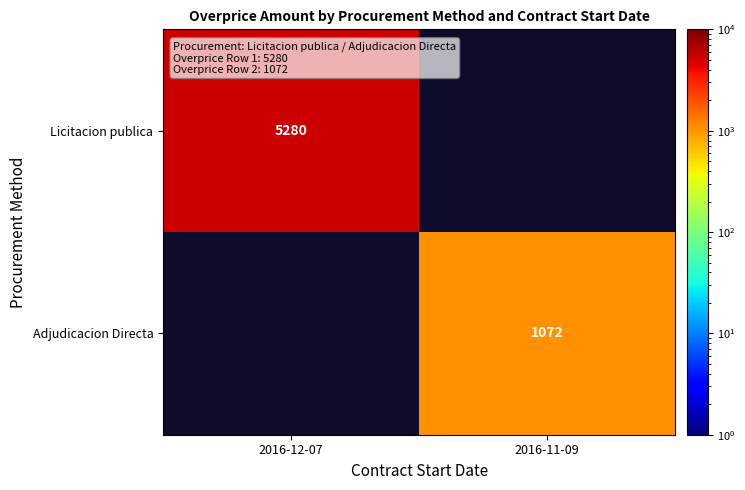

The value of Licitacion publica at 2016-12-07 is 5280. True or false?

True